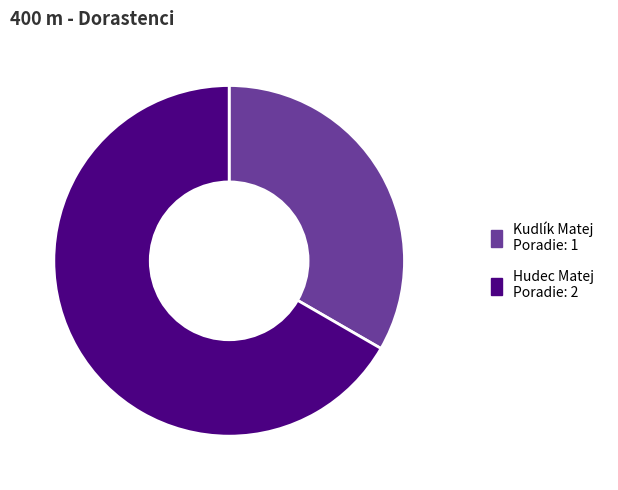

How many segments does this pie chart have?

2